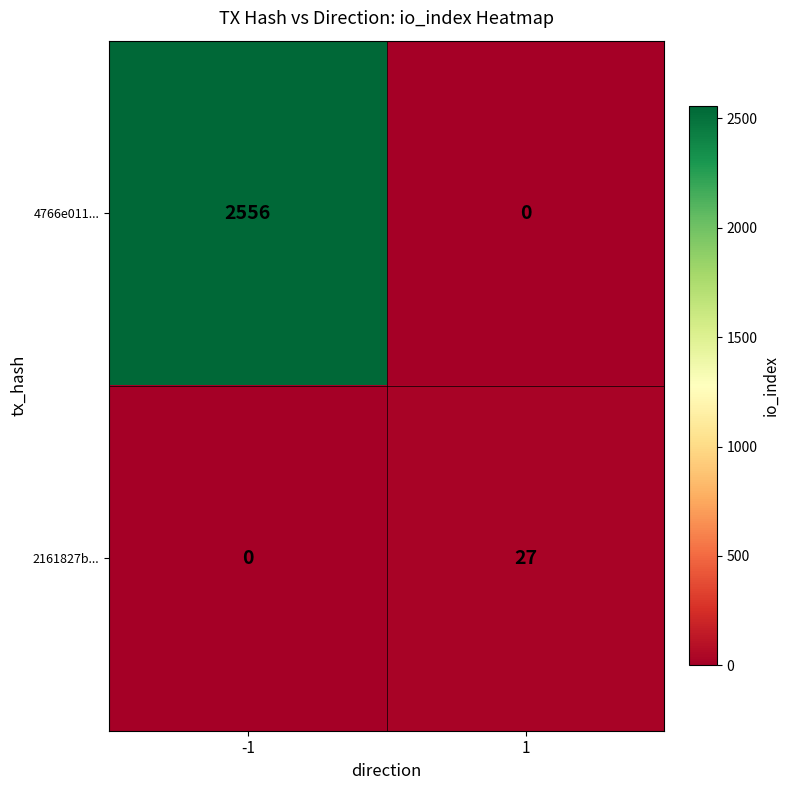

True or false: 4766e011... has a value of 0 at 1.

True